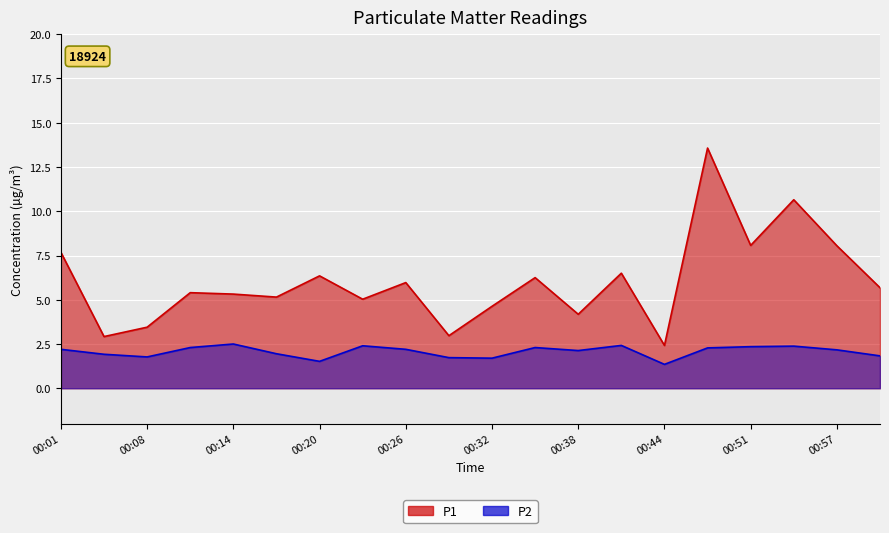

How many data points does each series have?

20